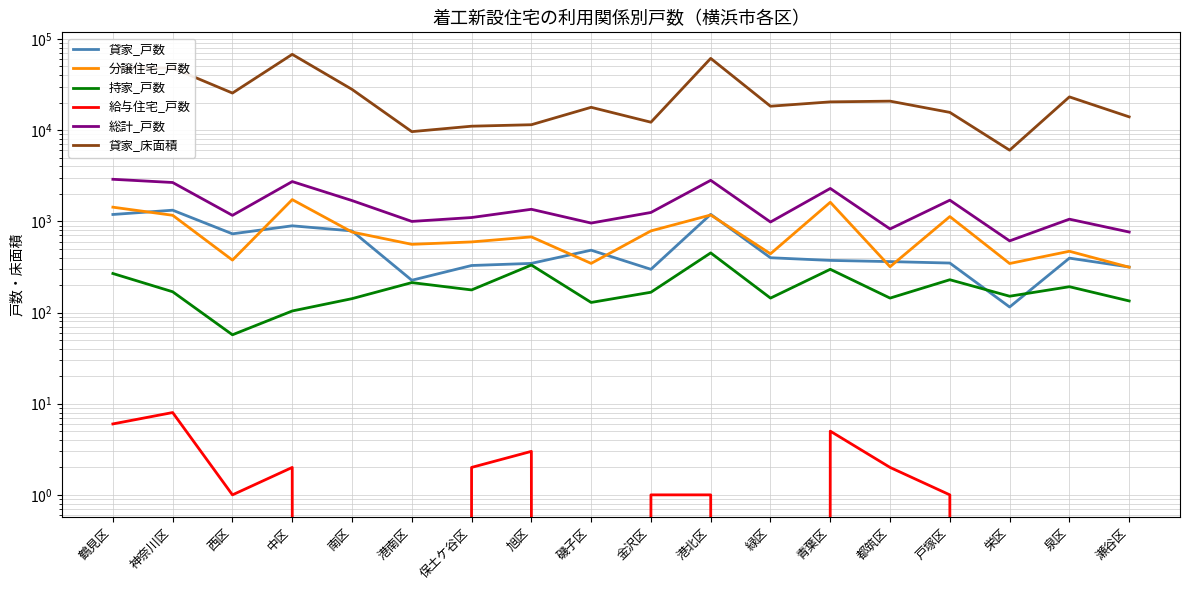

Rank the series at 港南区 from highest to lowest value.

貸家_床面積, 総計_戸数, 分譲住宅_戸数, 貸家_戸数, 持家_戸数, 給与住宅_戸数